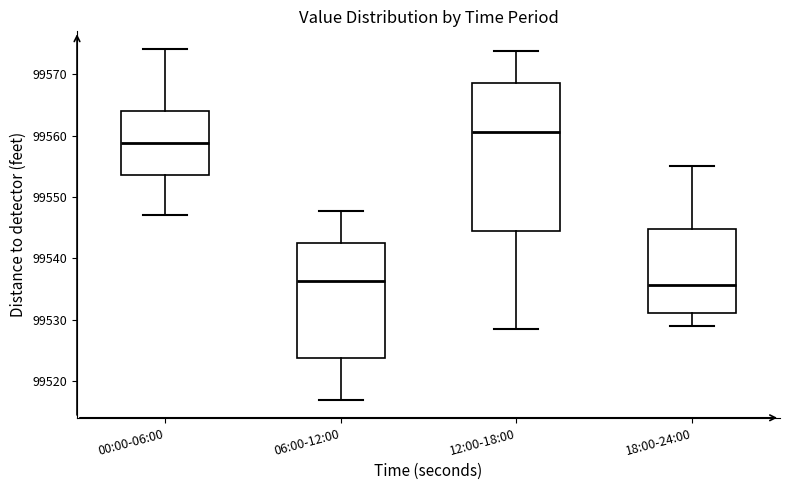

Where is the lower edge of the box for 18:00-24:00 on the y-axis? The values are not printed on the chart, so give them approximately, as read against the axis.

99531